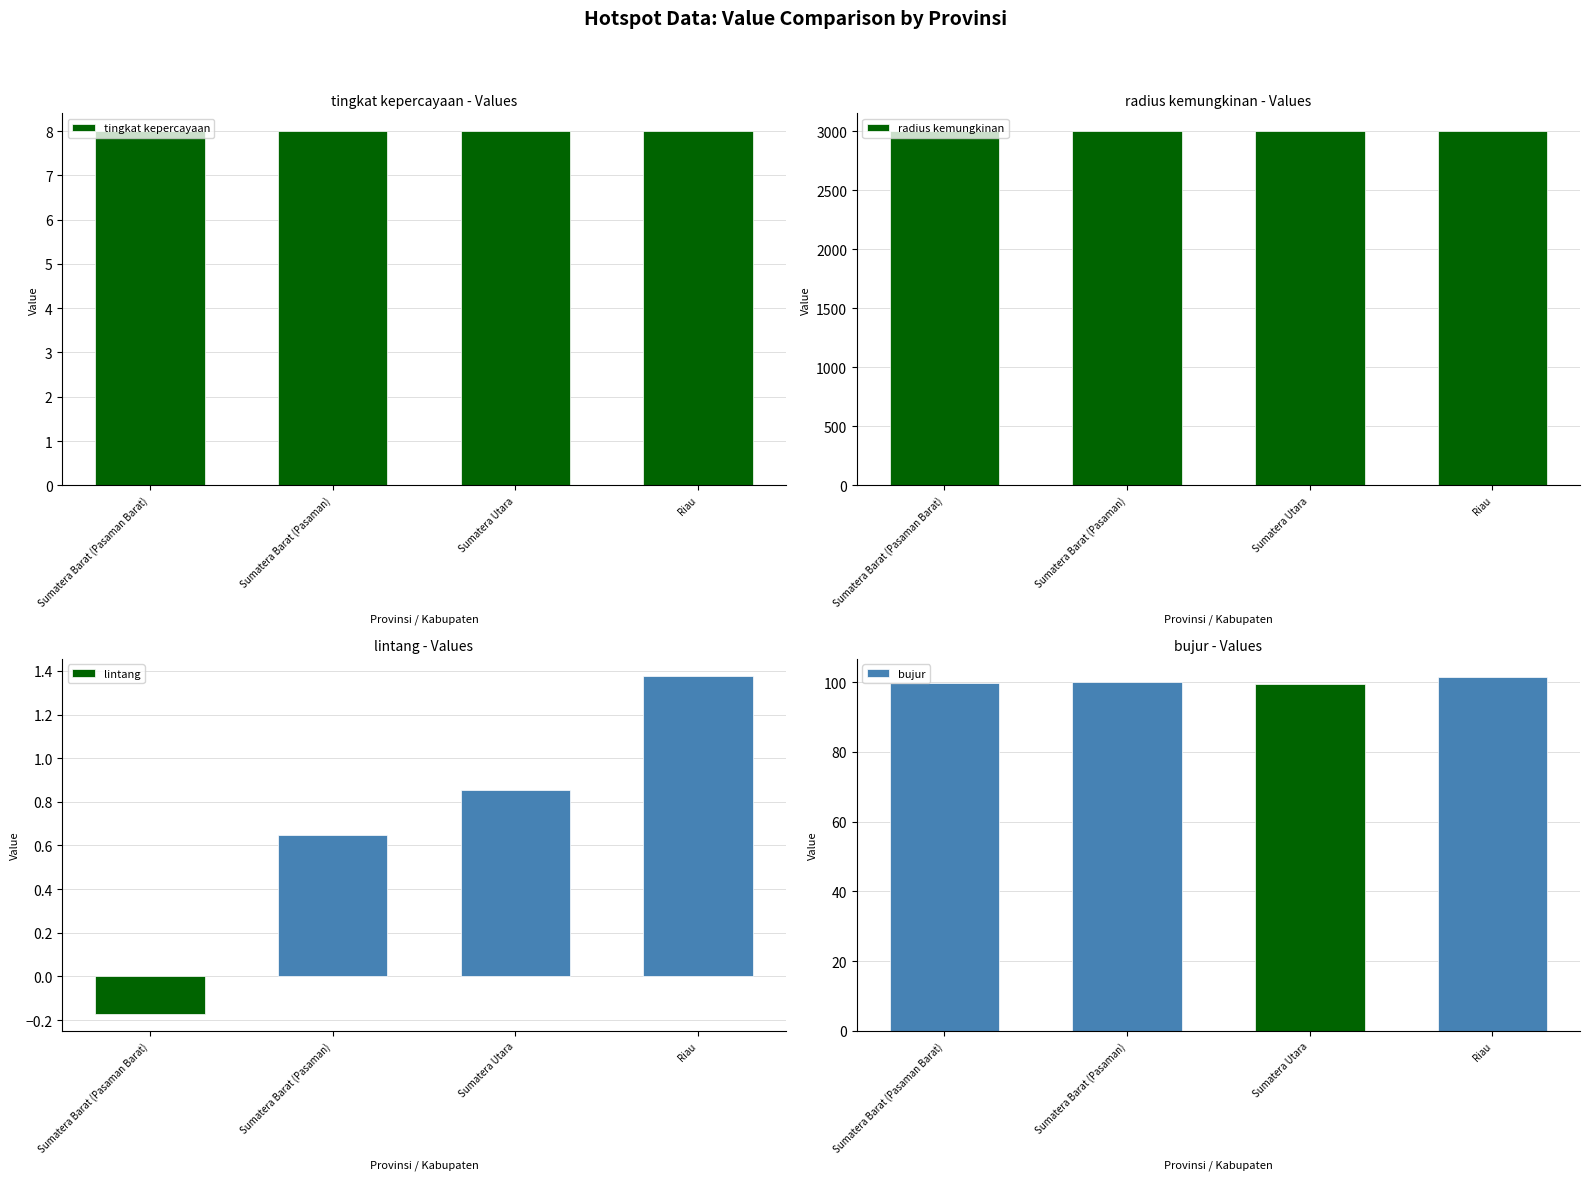

What is the difference between the highest and lowest values at Riau?

2998.6